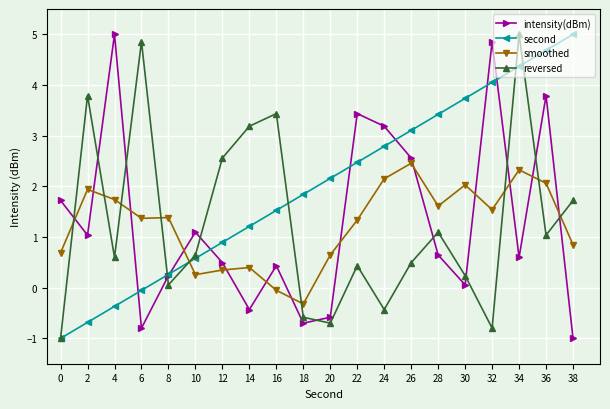

Read the intensity(dBm) value at 38.

-1.0